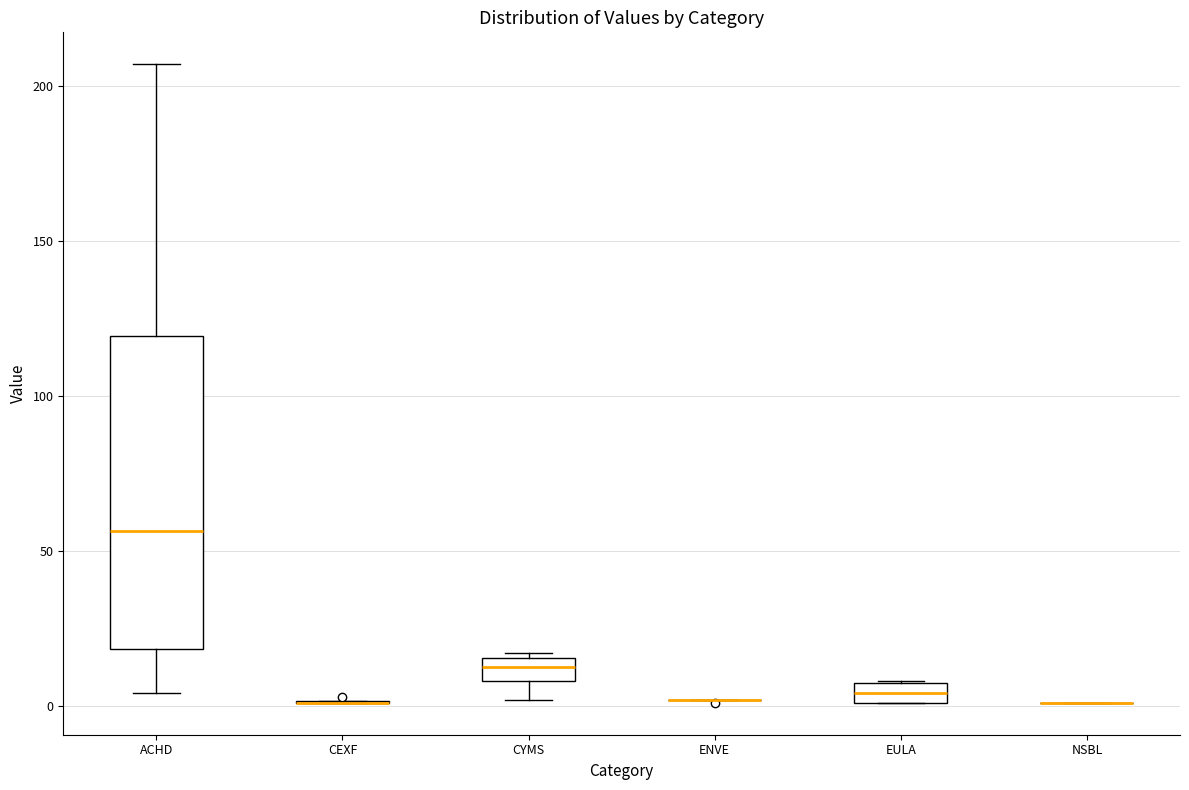

Comparing the boxes themselves (not the whiskers), which one is the tallest?

ACHD